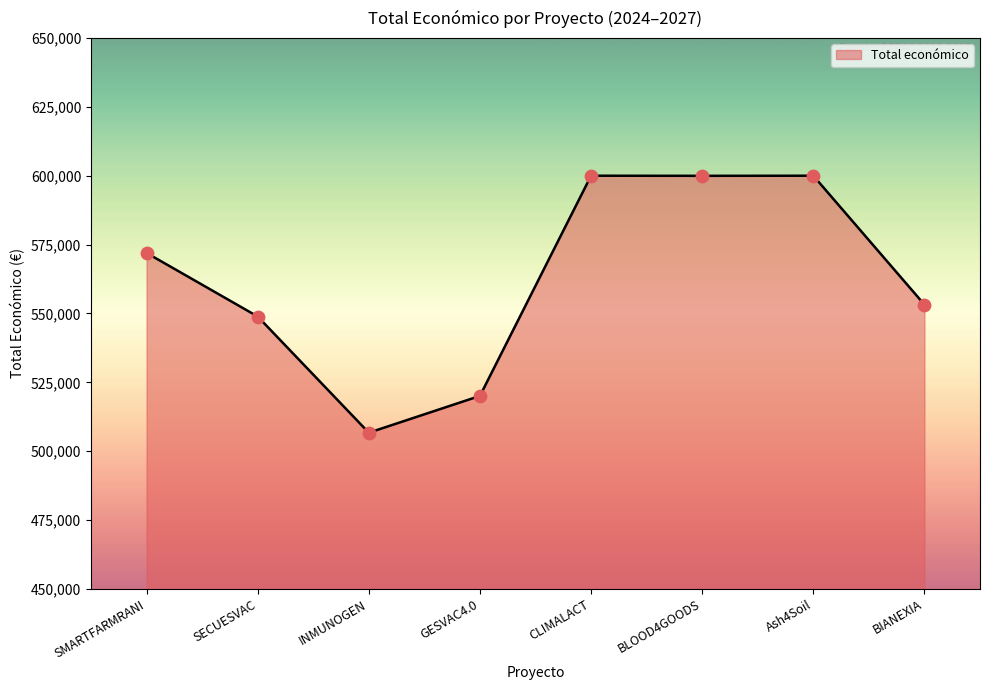

What is the ratio of the value at GESVAC4.0 to the value at SECUESVAC?

0.9